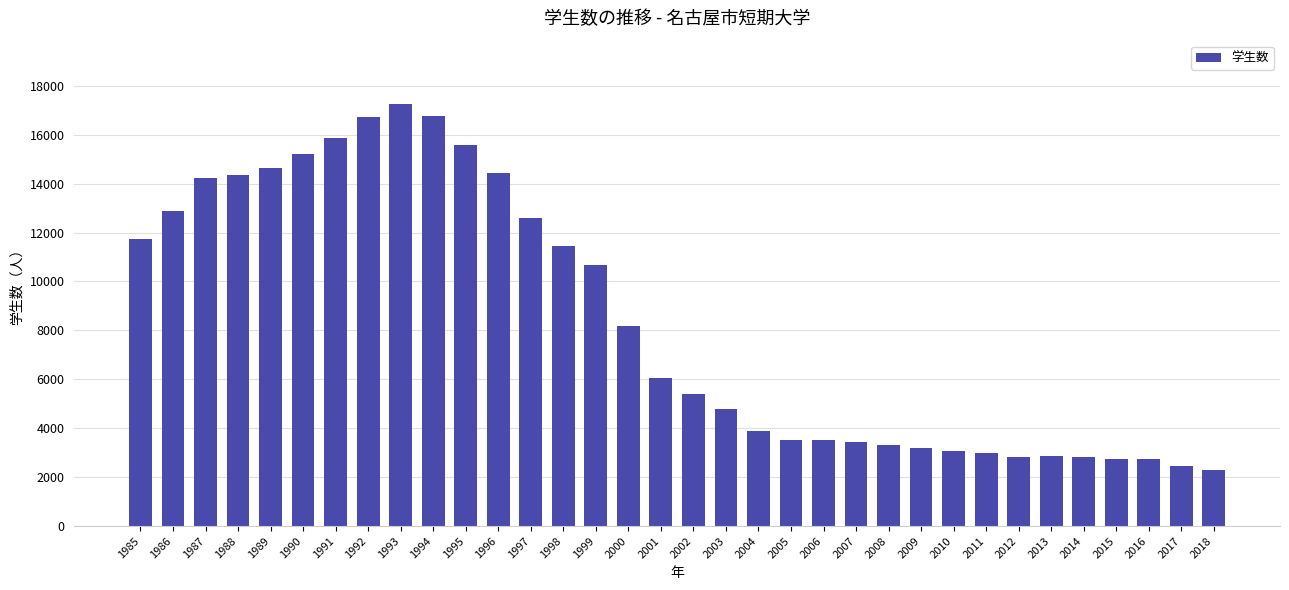

Which label corresponds to the largest value in the chart?

1993